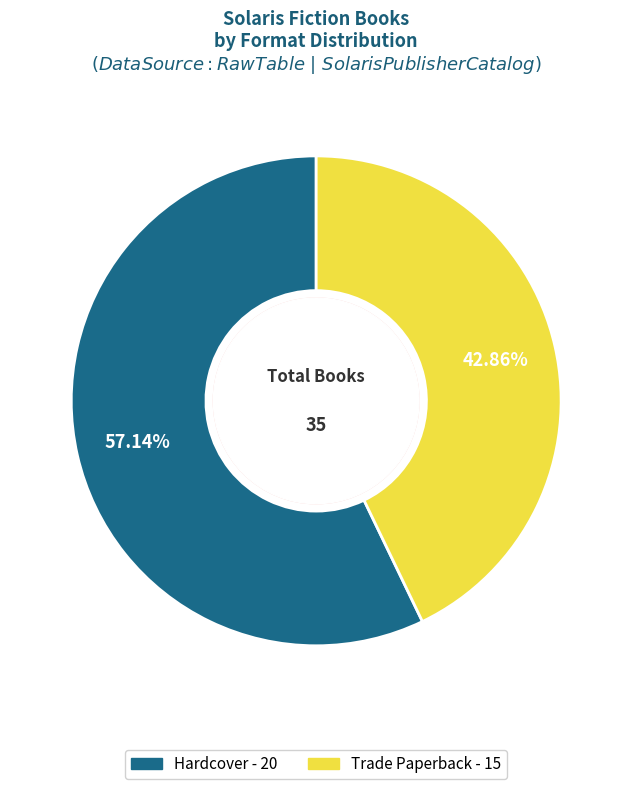

Which category has the biggest portion of the pie?

Hardcover